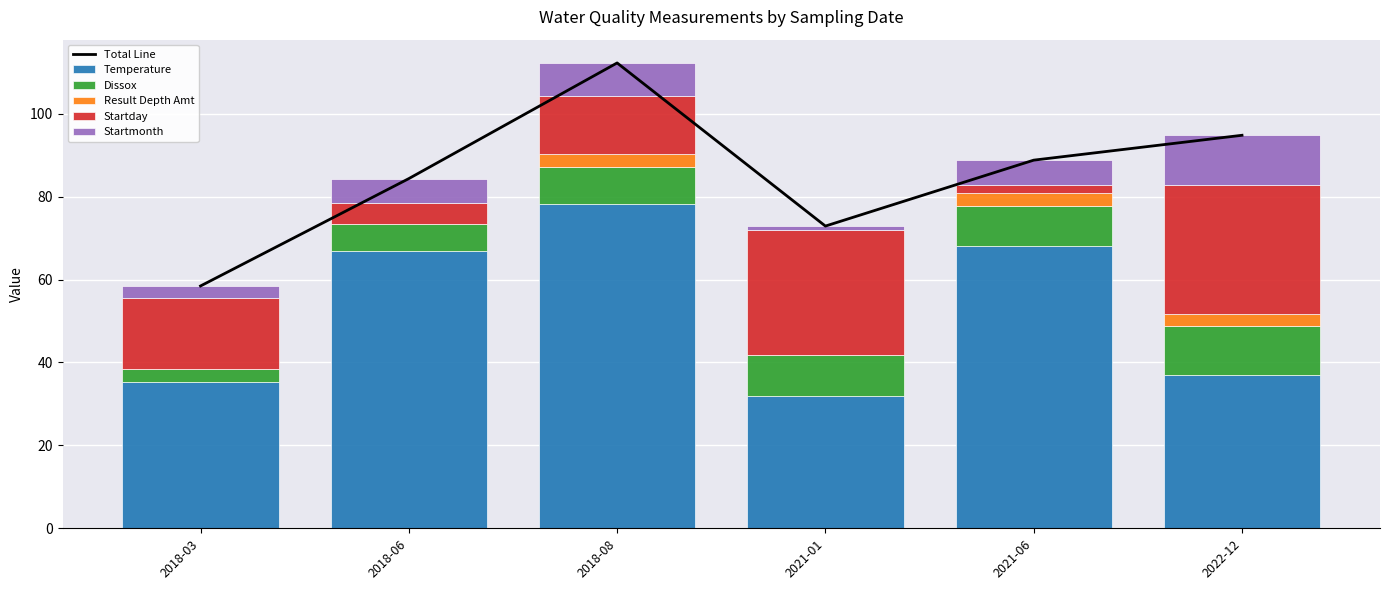

Which series has the widest spread of values?

Total Line